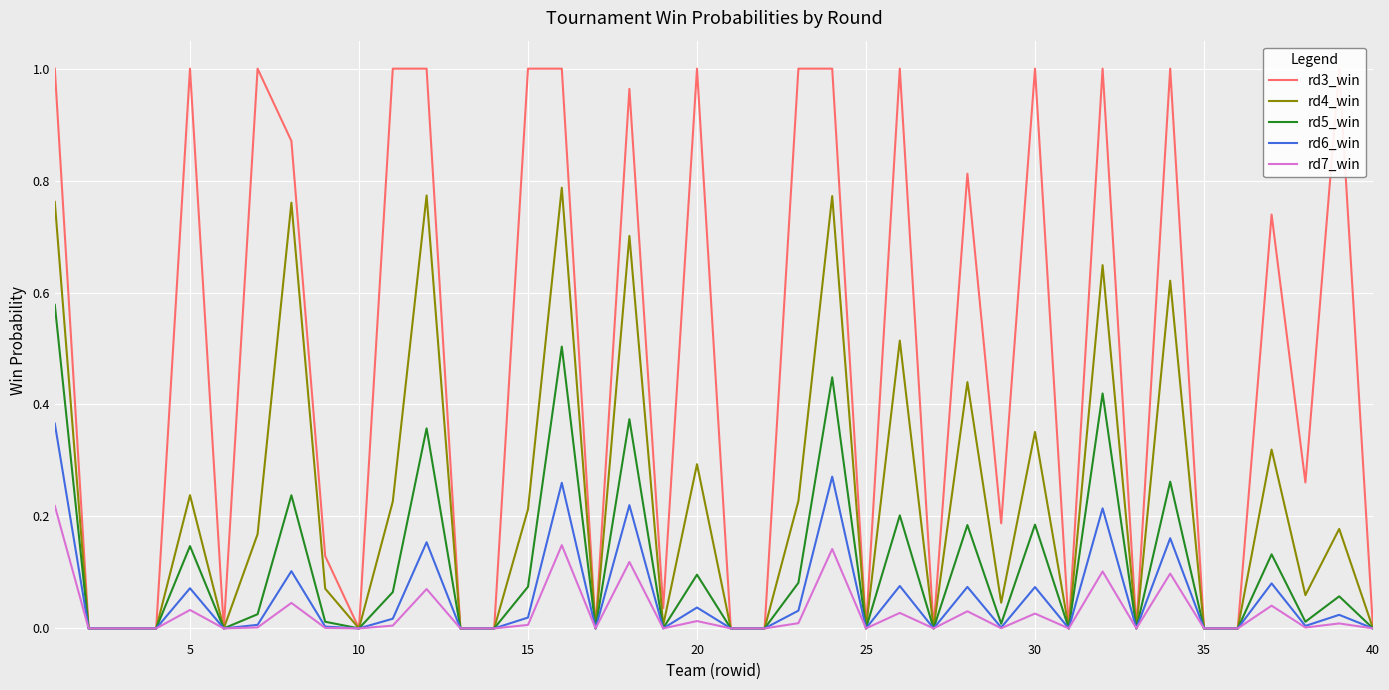

How many interior local valleys does the rd3_win series have?

10